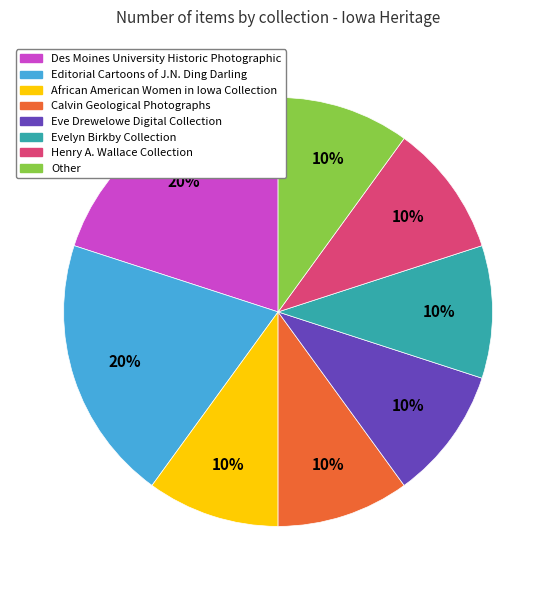

To the nearest percent, what is the average slice percentage?

12%